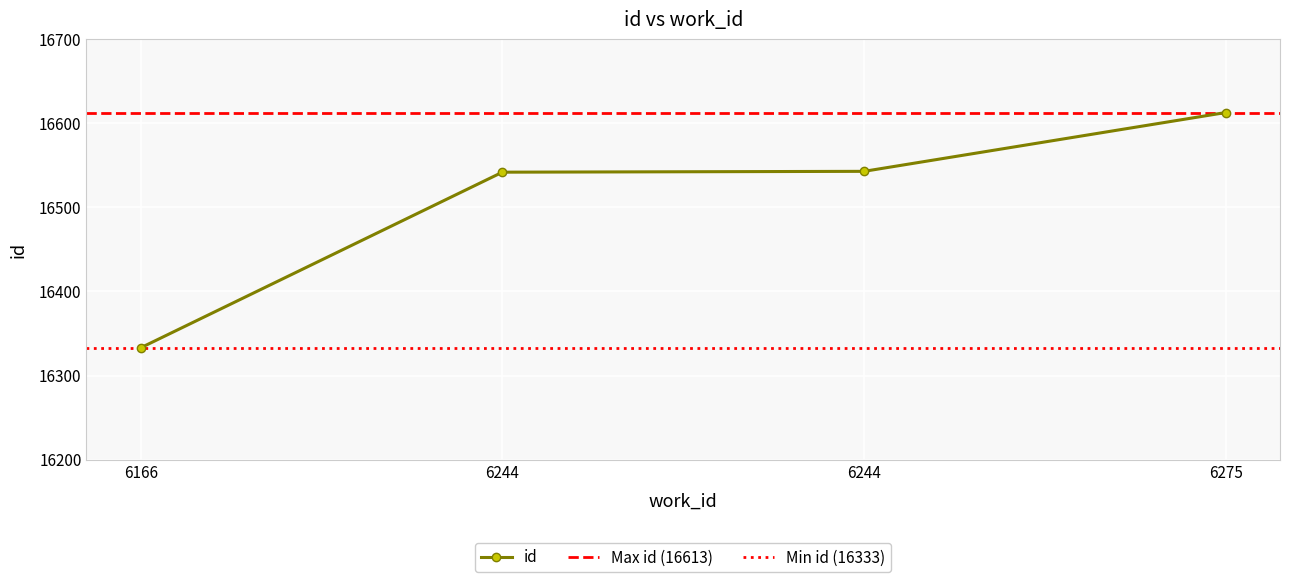

What is the value of the 2nd point from the left?

16542